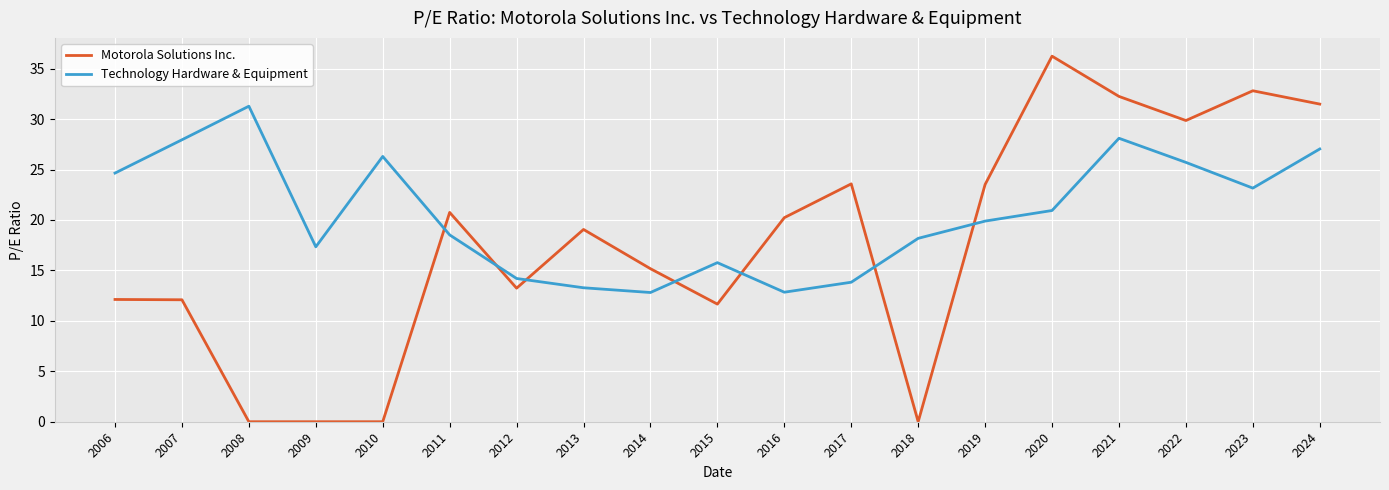

Which series has the largest range (max minus min)?

Motorola Solutions Inc.